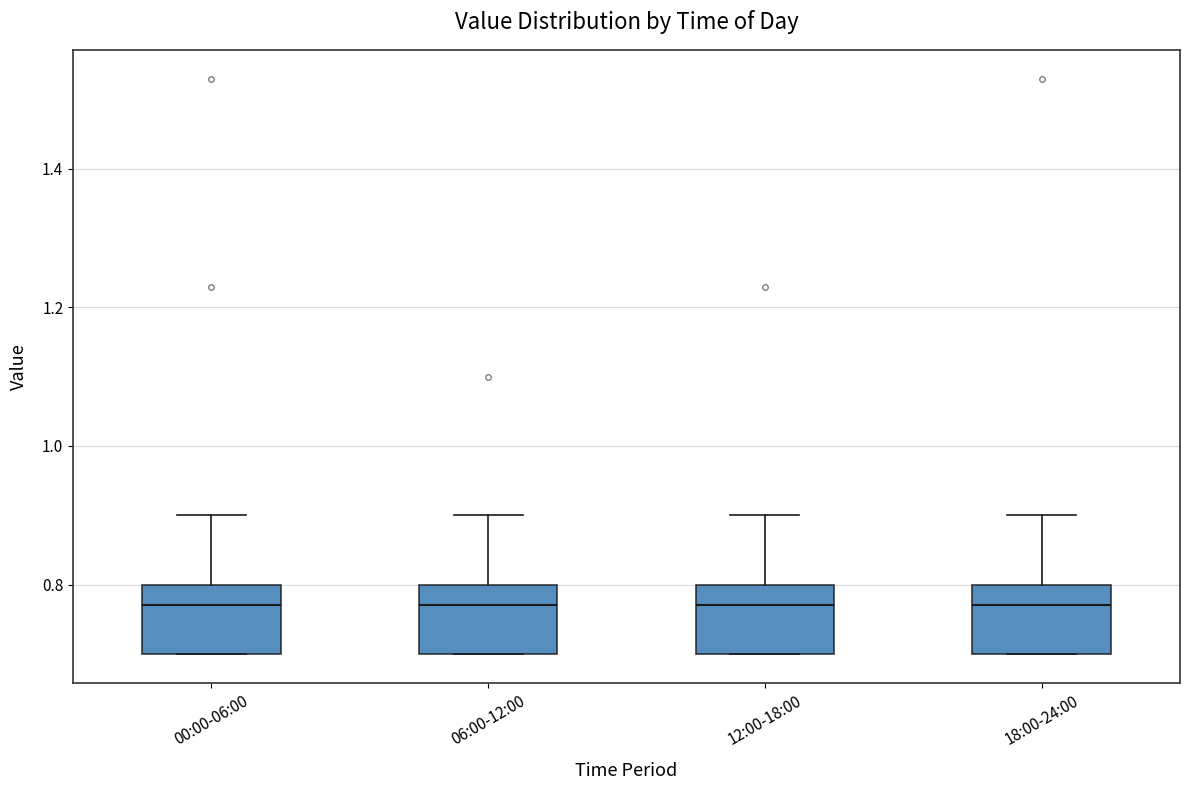

Reading left to right, transcribe this box plot: for each box, give where its median line is, the range the box spans, and where its two whiskers end, as read against the y-axis. The values are not printed on the chart, so give them approximately, as read against the axis.

00:00-06:00: median 0.78, box 0.70 to 0.80, whiskers 0.70 to 0.90
06:00-12:00: median 0.78, box 0.70 to 0.80, whiskers 0.70 to 0.90
12:00-18:00: median 0.78, box 0.70 to 0.80, whiskers 0.70 to 0.90
18:00-24:00: median 0.78, box 0.70 to 0.80, whiskers 0.70 to 0.90